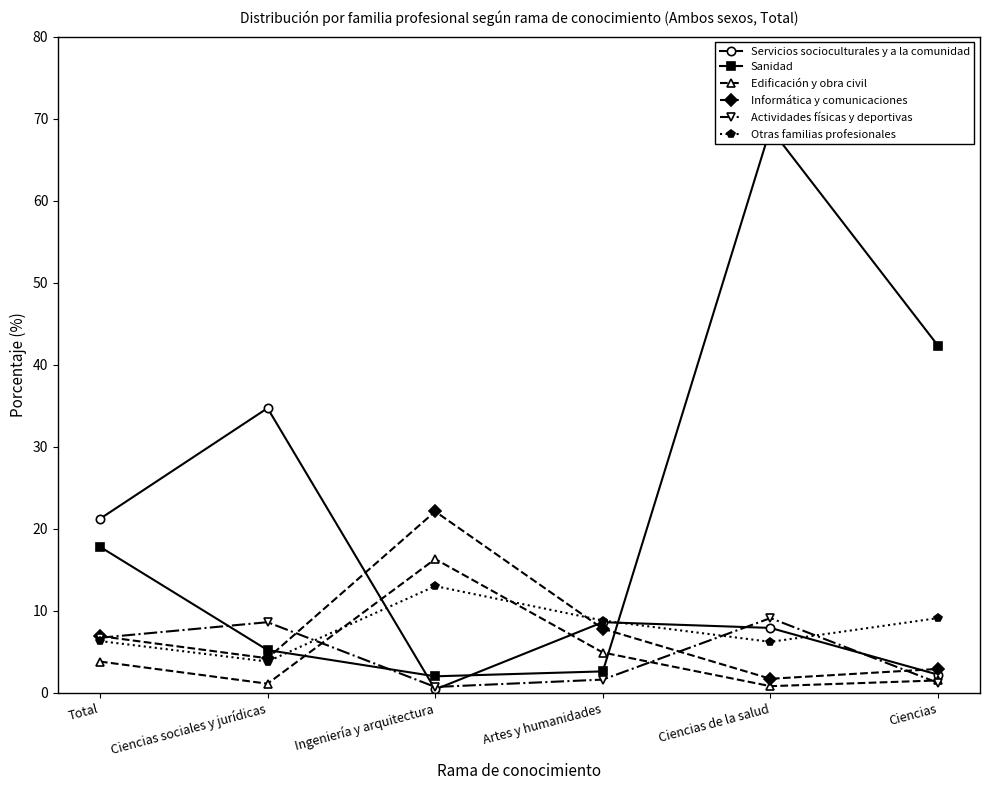

Between Ciencias sociales y jurídicas and Artes y humanidades, which series saw the biggest shift?

Servicios socioculturales y a la comunidad